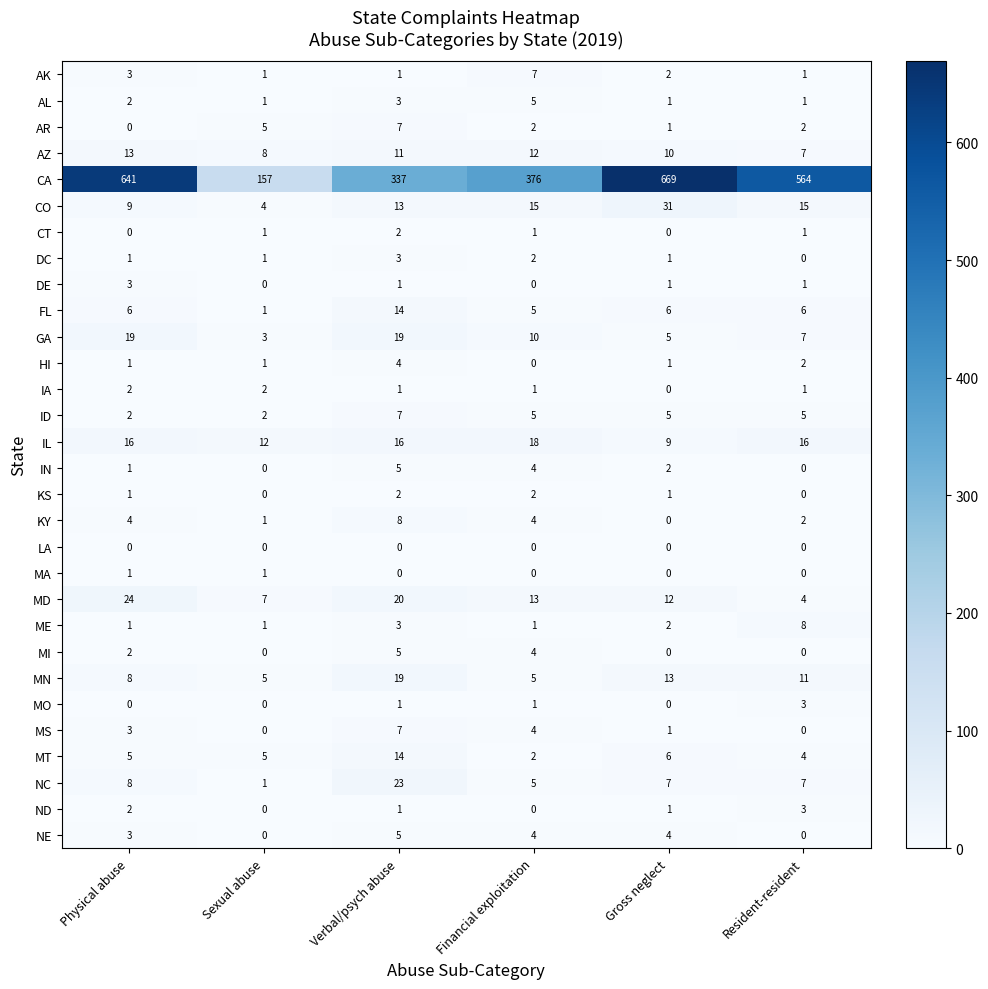

How many values in CT are above zero?

4